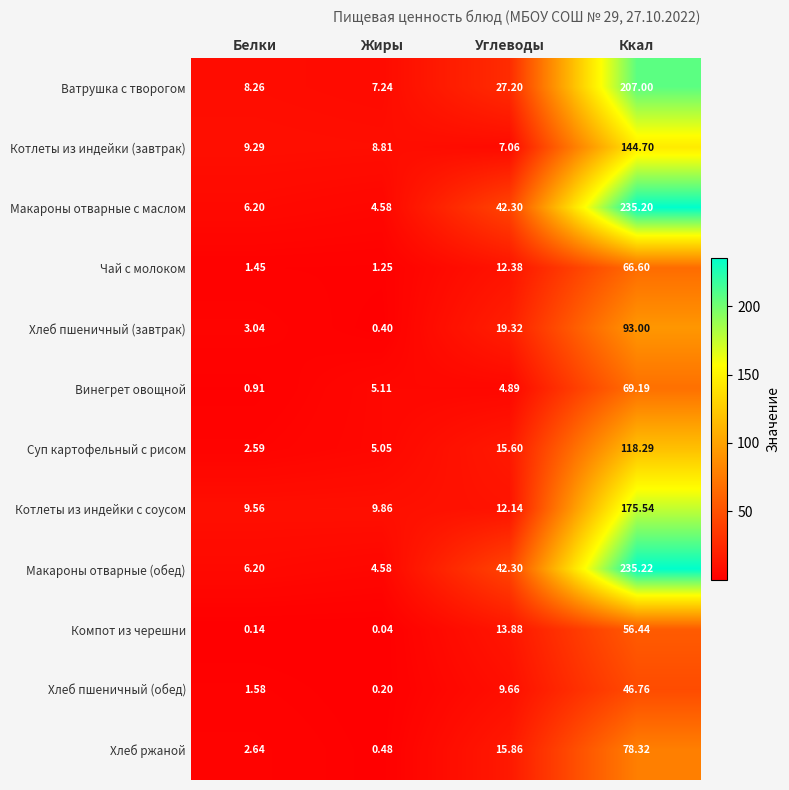

Which category has the highest value in the Суп картофельный с рисом series?

Ккал